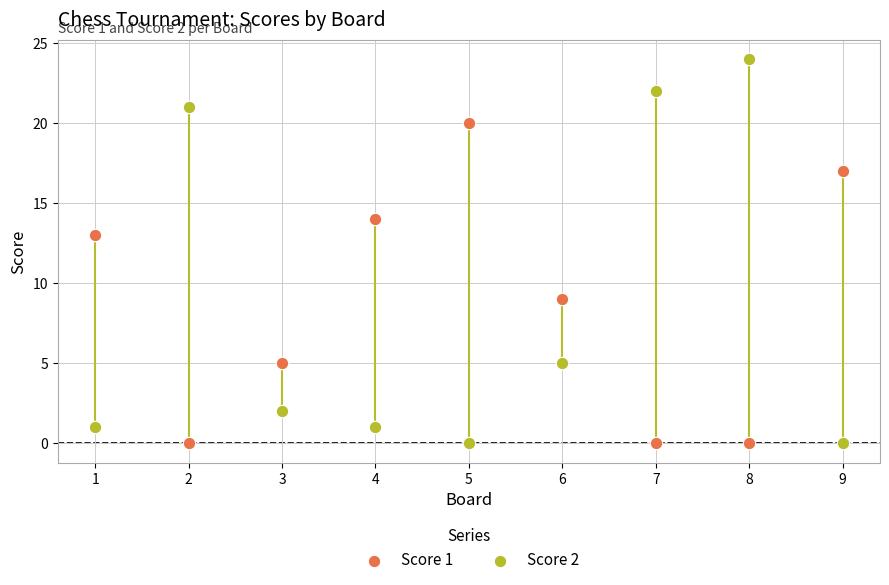

Which series contains the highest Y value?

Score 2